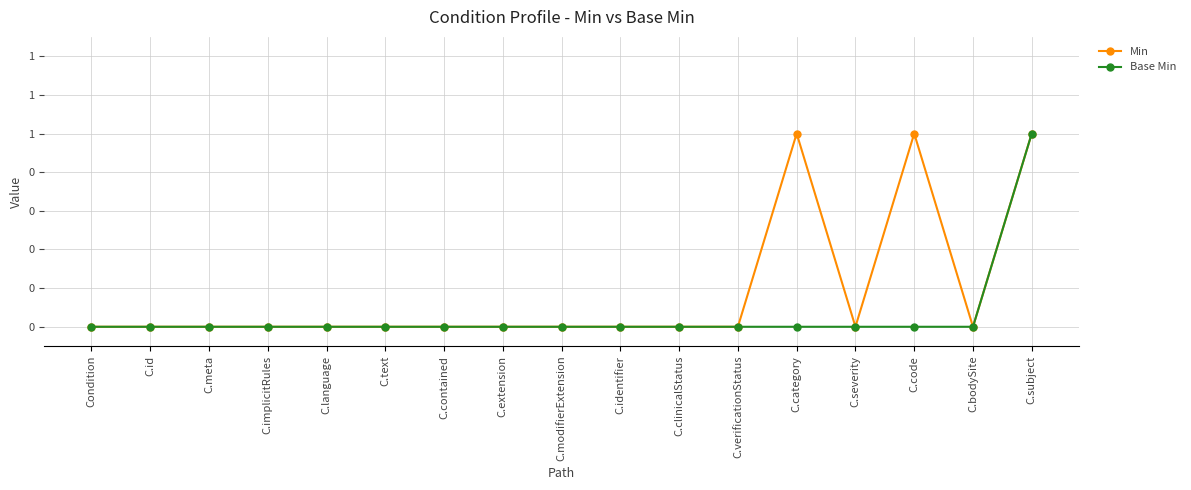

What is the sum of all Base Min values?

1